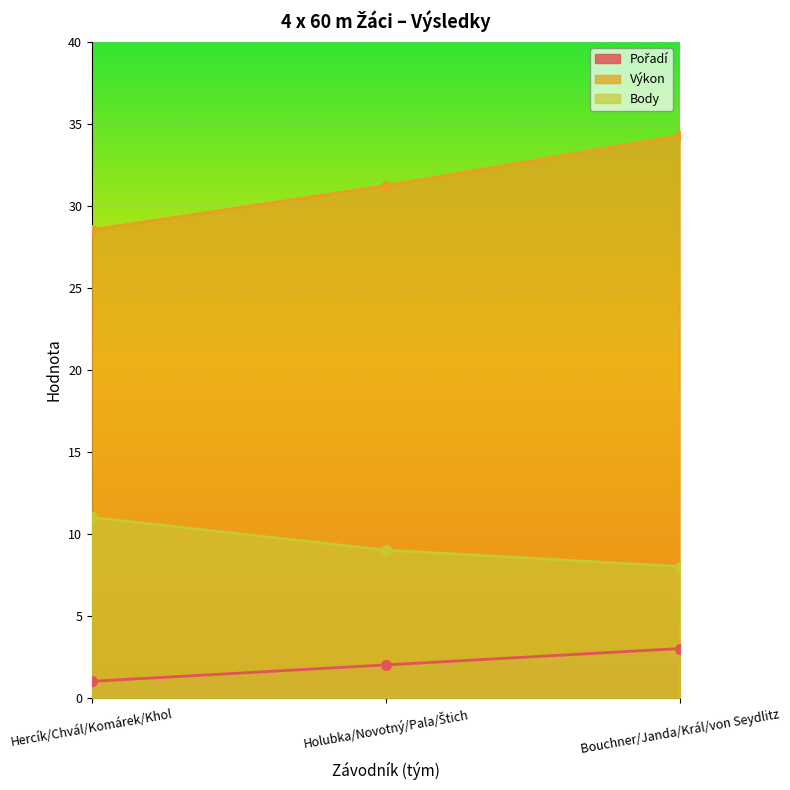

What is the smallest value displayed?

1.0